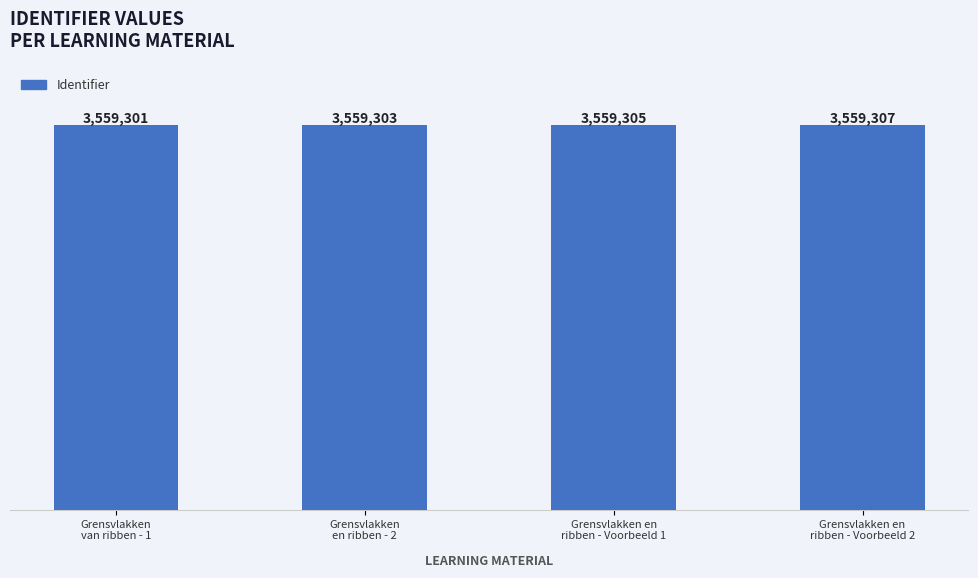

What is the change in value from Grensvlakken
en ribben - 2 to Grensvlakken en
ribben - Voorbeeld 2?

+4